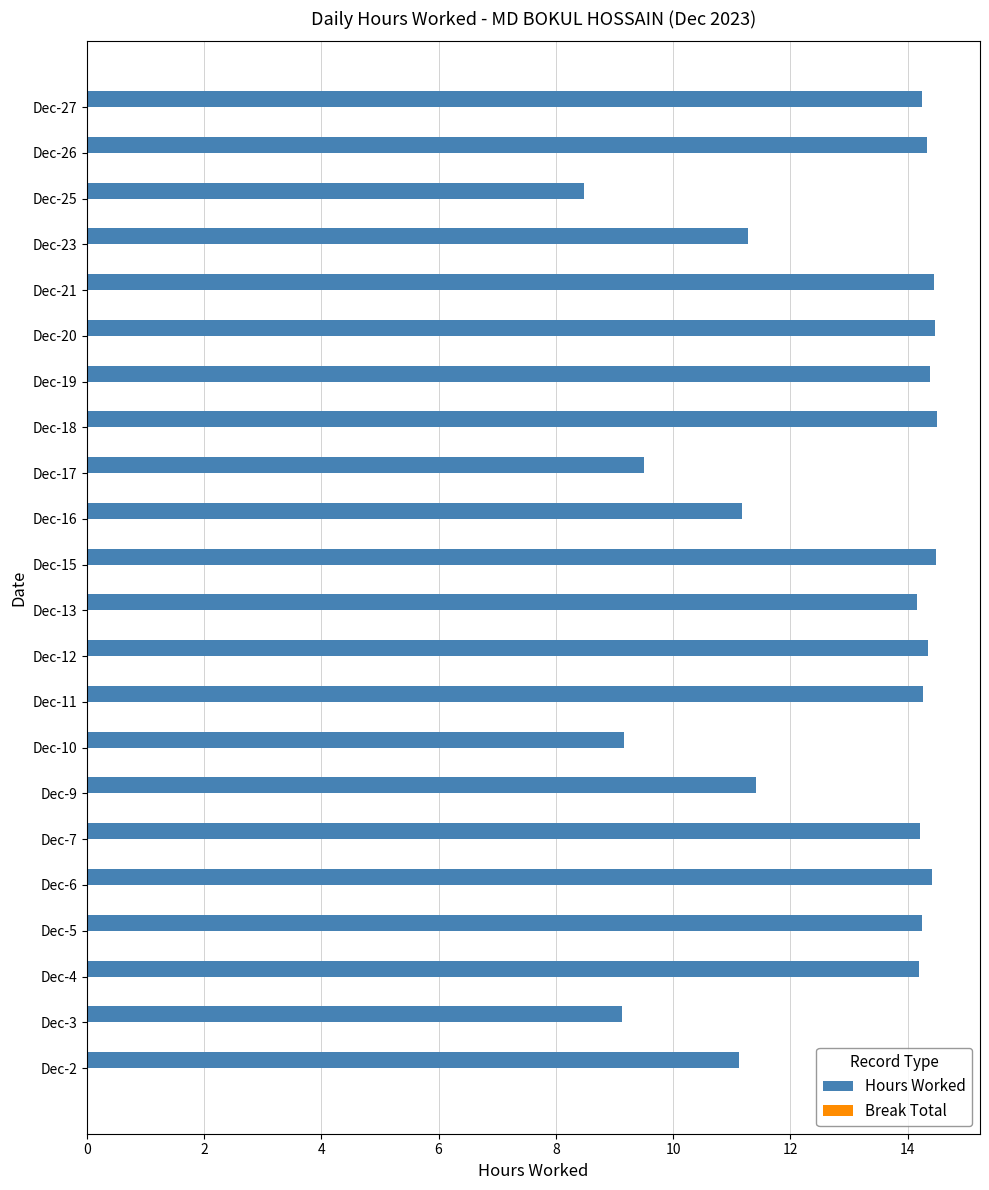

What is the maximum value shown in the chart?

14.5